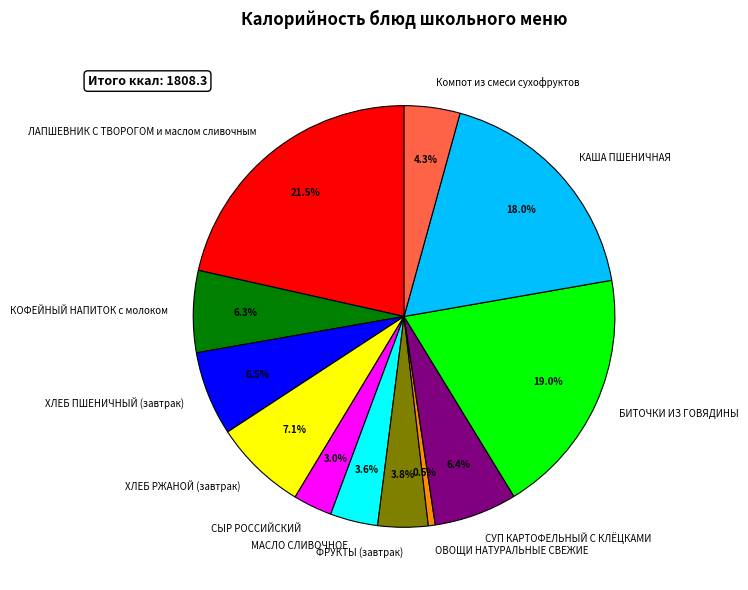

What portion of the pie excludes МАСЛО СЛИВОЧНОЕ?

96.4%